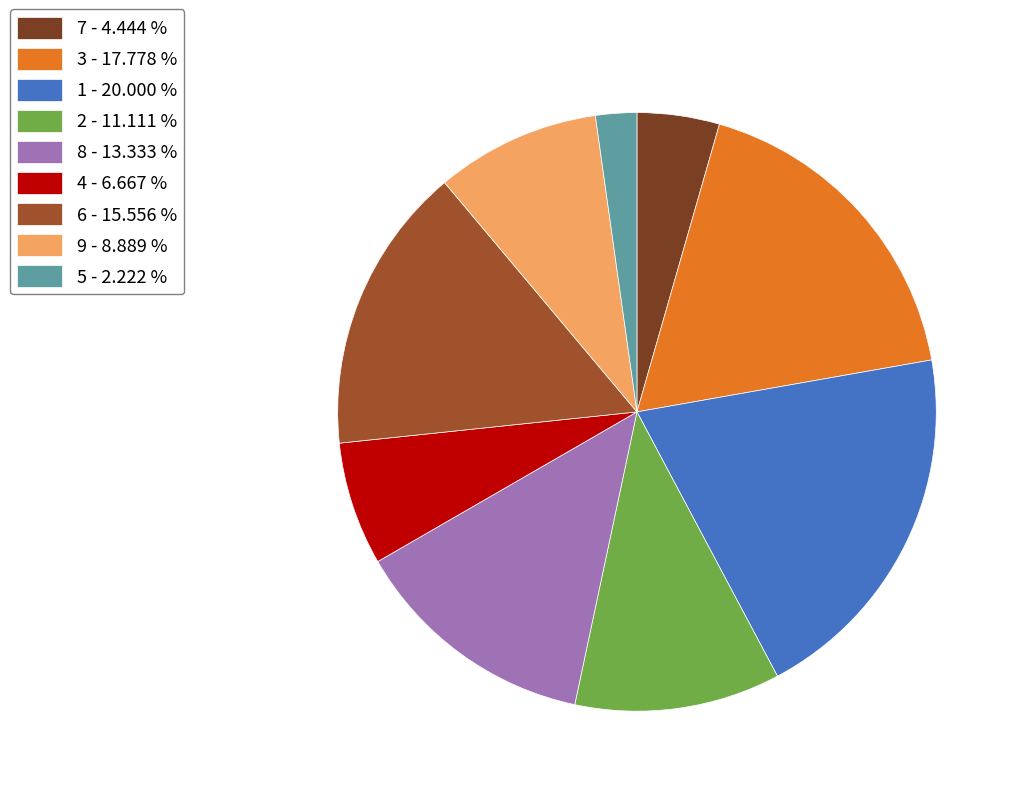

Is there a majority slice in this chart?

No